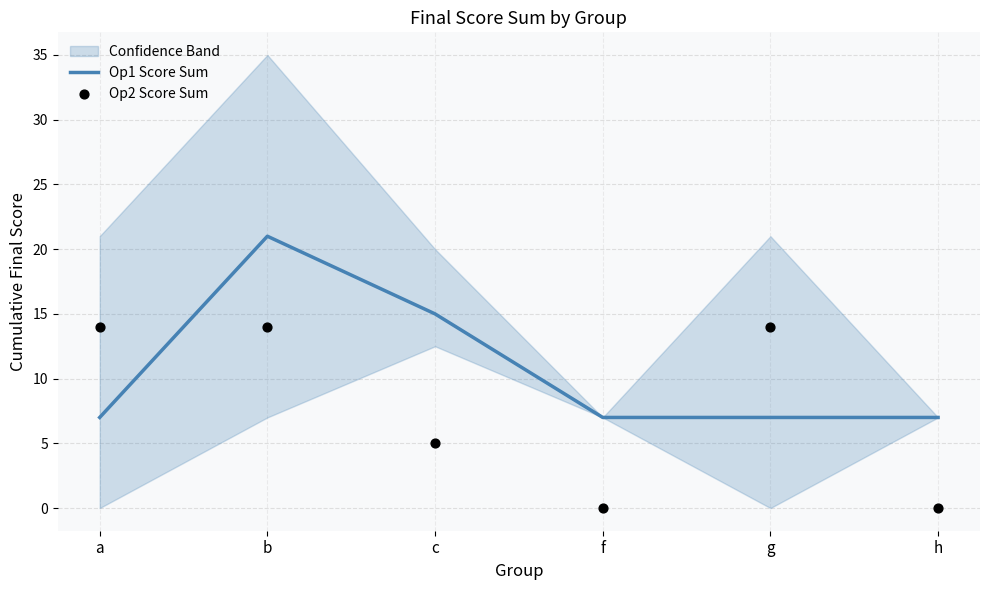

At which category is the sum across all series the highest?

b